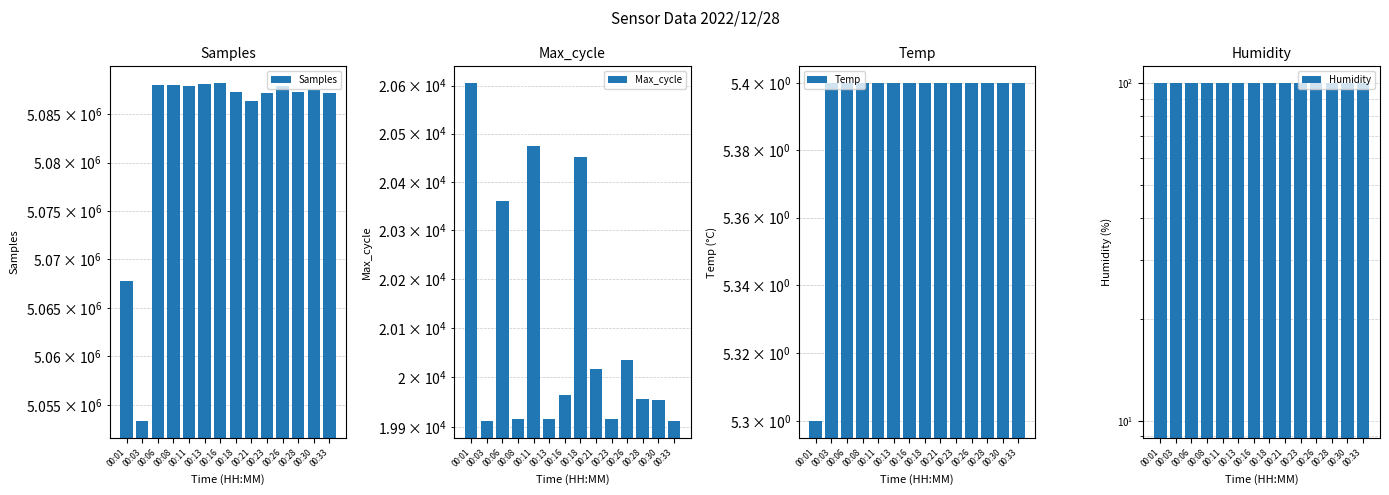

Reading left to right, transcribe all the data shown in this chart.

Samples: 00:01=5067748.0	00:03=5053362.0	00:06=5087988.0	00:08=5088081.0	00:11=5087884.0	00:13=5088185.0	00:16=5088218.0	00:18=5087319.0	00:21=5086426.0	00:23=5087164.0	00:26=5087906.0	00:28=5087285.0	00:30=5087553.0	00:33=5087197.0
Max_cycle: 00:01=20605.0	00:03=19912.0	00:06=20361.0	00:08=19916.0	00:11=20475.0	00:13=19916.0	00:16=19965.0	00:18=20452.0	00:21=20016.0	00:23=19915.0	00:26=20035.0	00:28=19956.0	00:30=19954.0	00:33=19912.0
Temp: 00:01=5.3	00:03=5.4	00:06=5.4	00:08=5.4	00:11=5.4	00:13=5.4	00:16=5.4	00:18=5.4	00:21=5.4	00:23=5.4	00:26=5.4	00:28=5.4	00:30=5.4	00:33=5.4
Humidity: 00:01=99.9	00:03=99.9	00:06=99.9	00:08=99.9	00:11=99.9	00:13=99.9	00:16=99.9	00:18=99.9	00:21=99.9	00:23=99.9	00:26=99.9	00:28=99.9	00:30=99.9	00:33=99.9